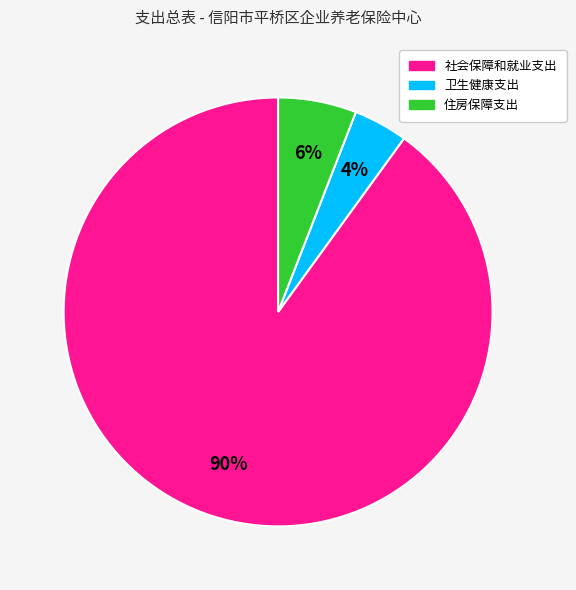

Rank the categories by value from highest to lowest.

社会保障和就业支出, 住房保障支出, 卫生健康支出